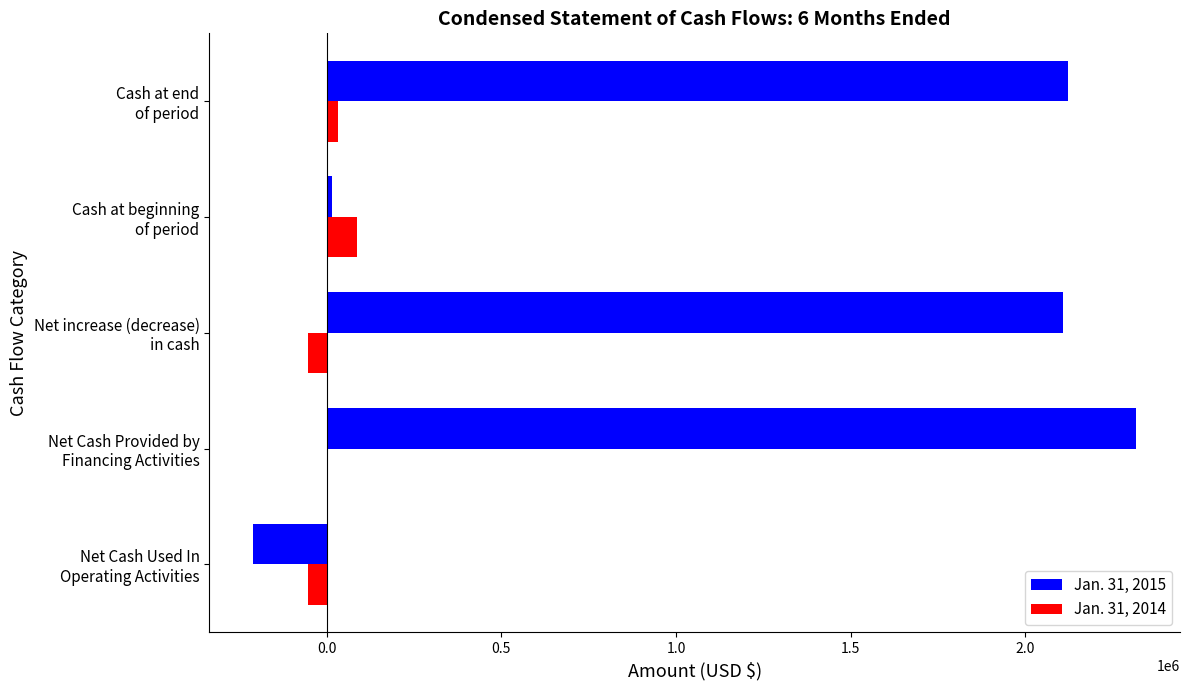

What is the sum of all Jan. 31, 2015 values?

6350856